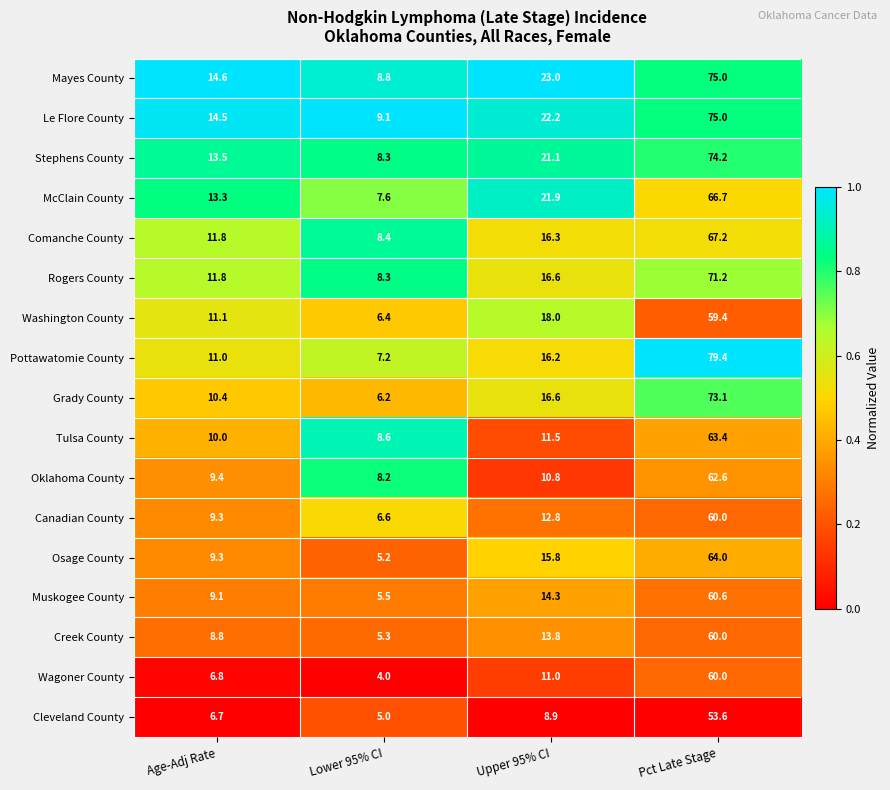

The value of Comanche County at Age-Adj Rate is 6.8. True or false?

False